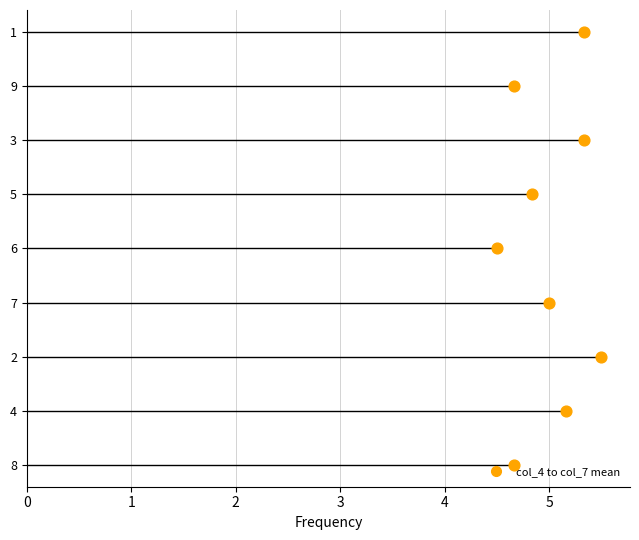

At which category is the sum across all series the highest?

2